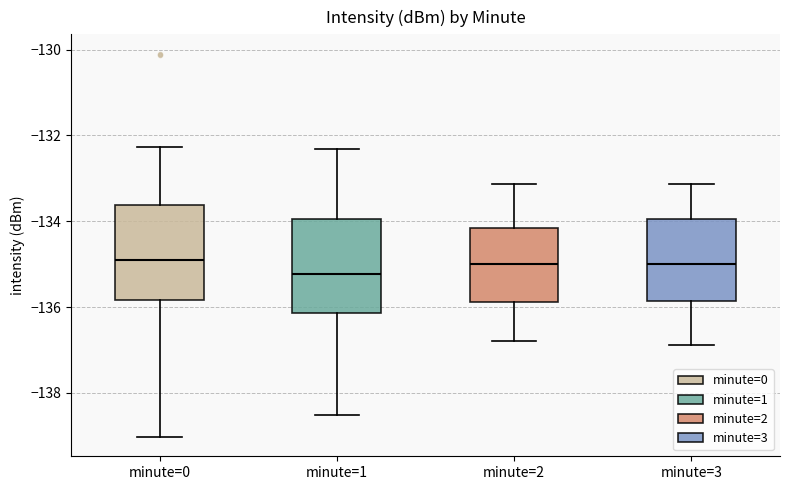

Reading left to right, read every box against the y-axis: the position of its median line, the range the box covers, and the ends of its whiskers. The values are not printed on the chart, so give them approximately, as read against the axis.

minute=0: median -135.0, box -135.8 to -133.6, whiskers -139.0 to -132.2
minute=1: median -135.2, box -136.2 to -134.0, whiskers -138.6 to -132.4
minute=2: median -135.0, box -135.8 to -134.2, whiskers -136.8 to -133.2
minute=3: median -135.0, box -135.8 to -134.0, whiskers -136.8 to -133.2